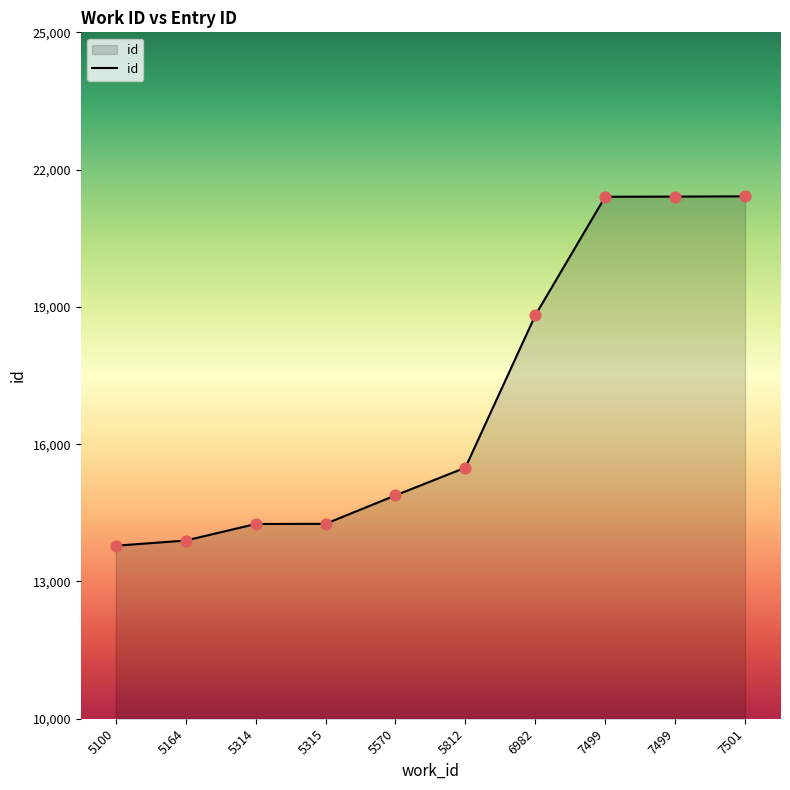

How many lines are shown in the chart?

1